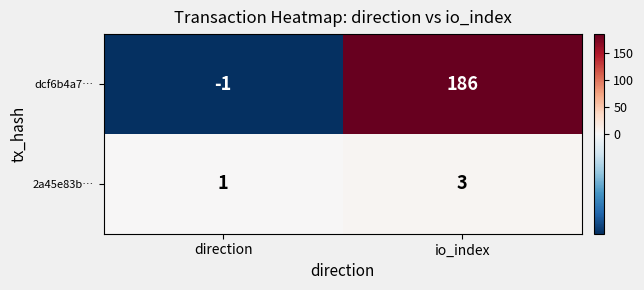

The value of dcf6b4a7… at io_index is 186. True or false?

True